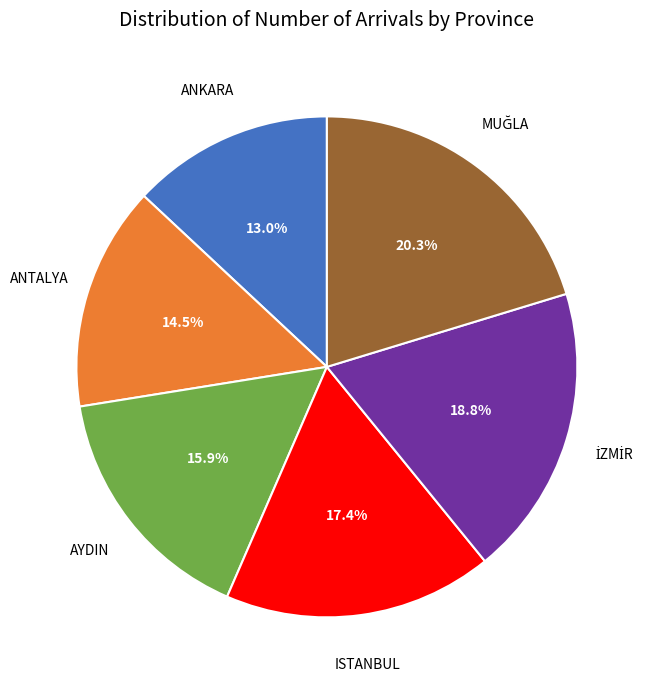

Is there a majority slice in this chart?

No